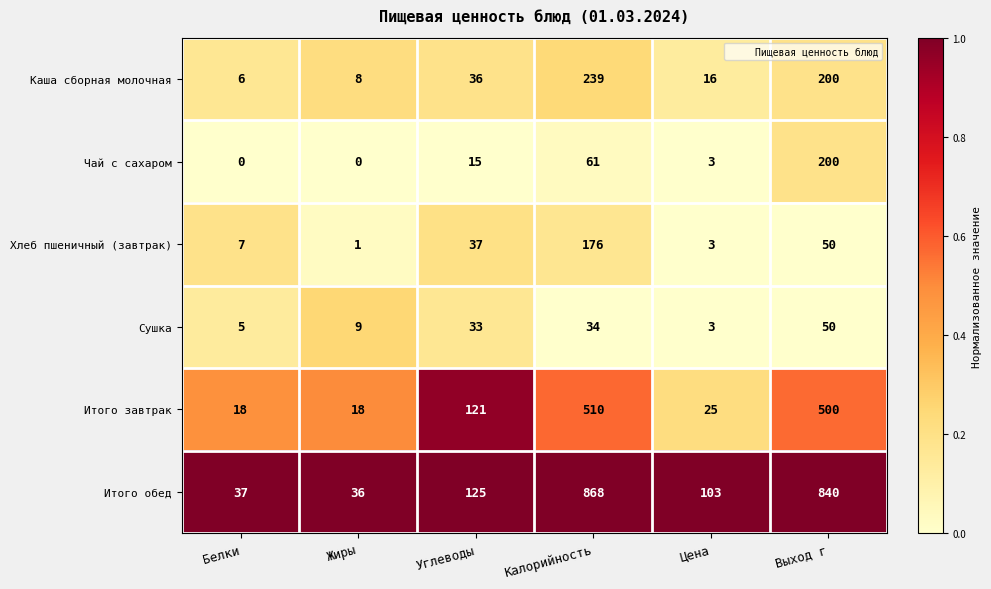

What is the difference between the highest and lowest values at Углеводы?

110